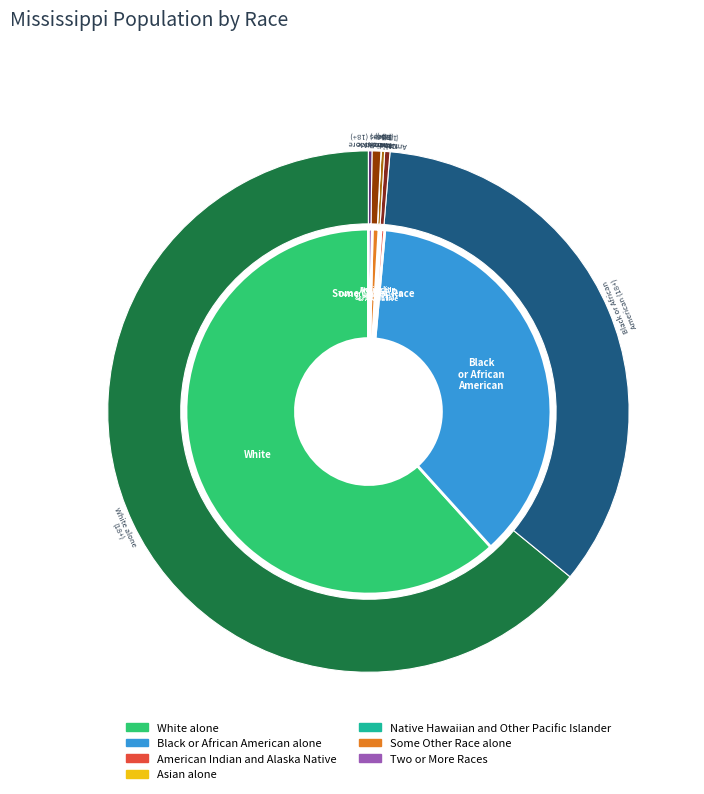

The Asian alone slice represents 0% of the pie. True or false?

True